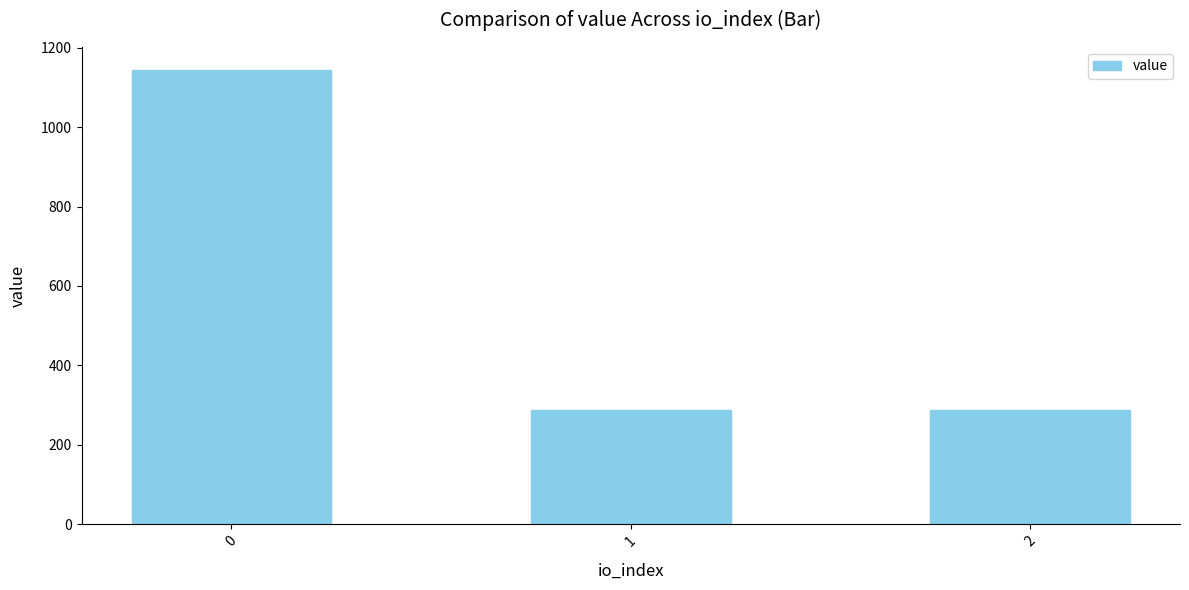

What is the maximum value shown in the chart?

1145.2